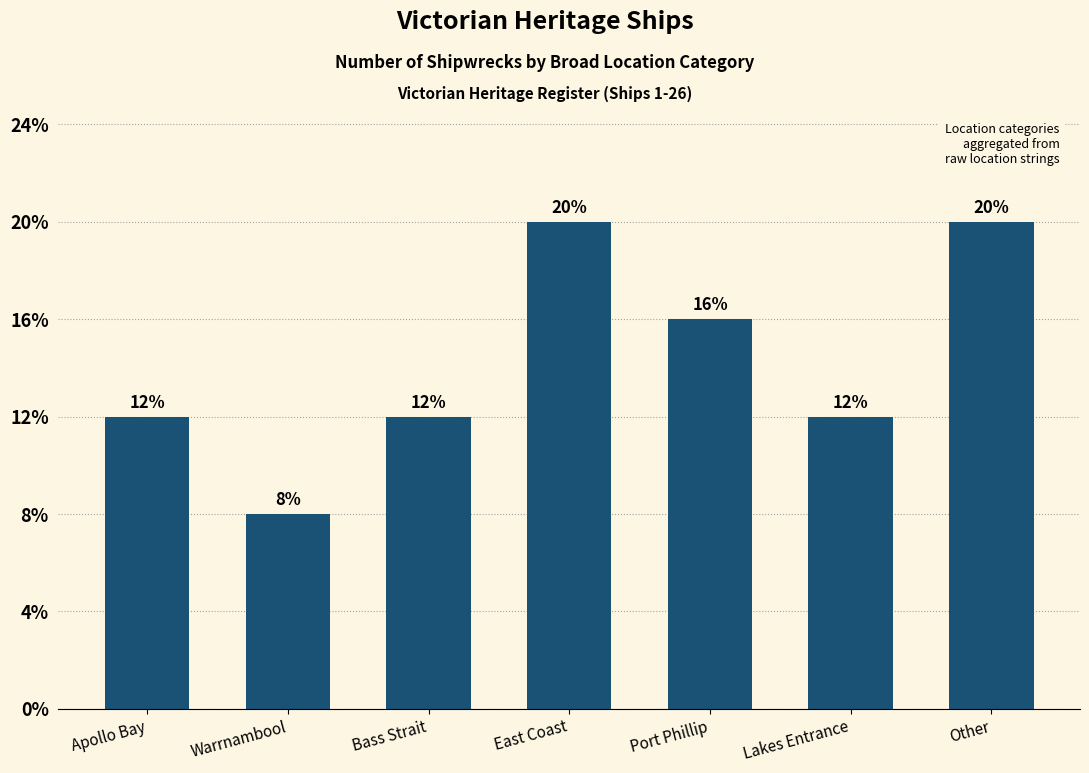

Does the chart contain any negative values?

No